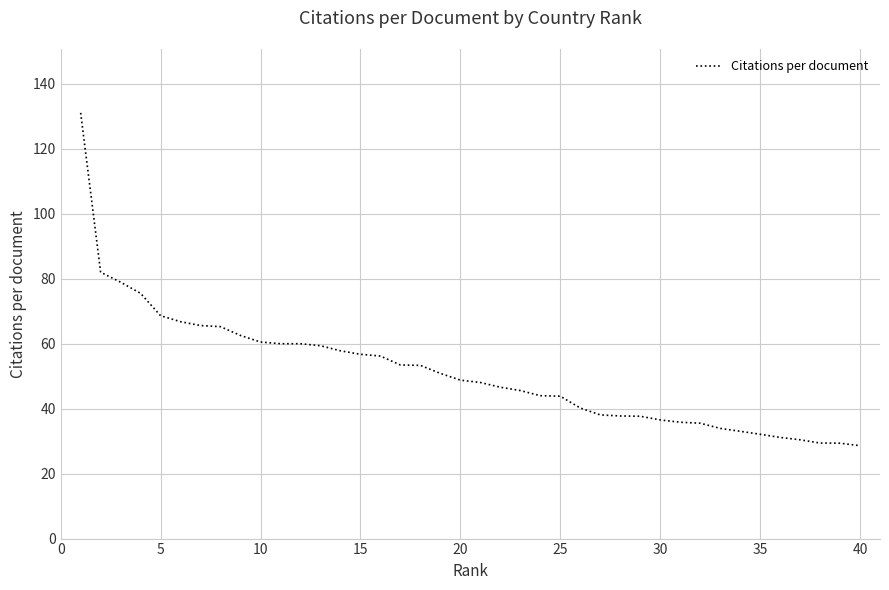

What is the greatest value displayed?

131.1